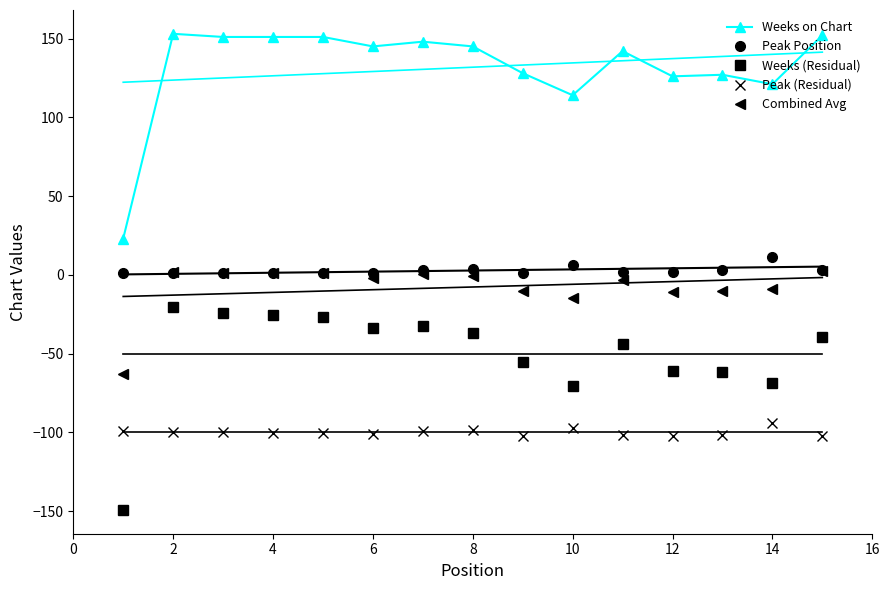

Reading left to right, what are all the values shown in this chart?

Weeks on Chart: 23.0	153.0	151.0	151.0	151.0	145.0	148.0	145.0	128.0	114.0	142.0	126.0	127.0	121.0	152.0
Peak Position: 1.0	1.0	1.0	1.0	1.0	1.0	3.0	4.0	1.0	6.0	2.0	2.0	3.0	11.0	3.0
Weeks (Residual): -149.2	-20.6	-24.0	-25.3	-26.7	-34.1	-32.4	-36.8	-55.2	-70.5	-43.9	-61.3	-61.6	-69.0	-39.3
Peak (Residual): -99.3	-99.6	-100.0	-100.3	-100.7	-101.0	-99.4	-98.7	-102.1	-97.4	-101.8	-102.1	-101.5	-93.9	-102.2
Combined Avg: -63.0	2.0	1.0	1.0	1.0	-2.0	0.5	-0.5	-10.5	-15.0	-3.0	-11.0	-10.0	-9.0	2.5